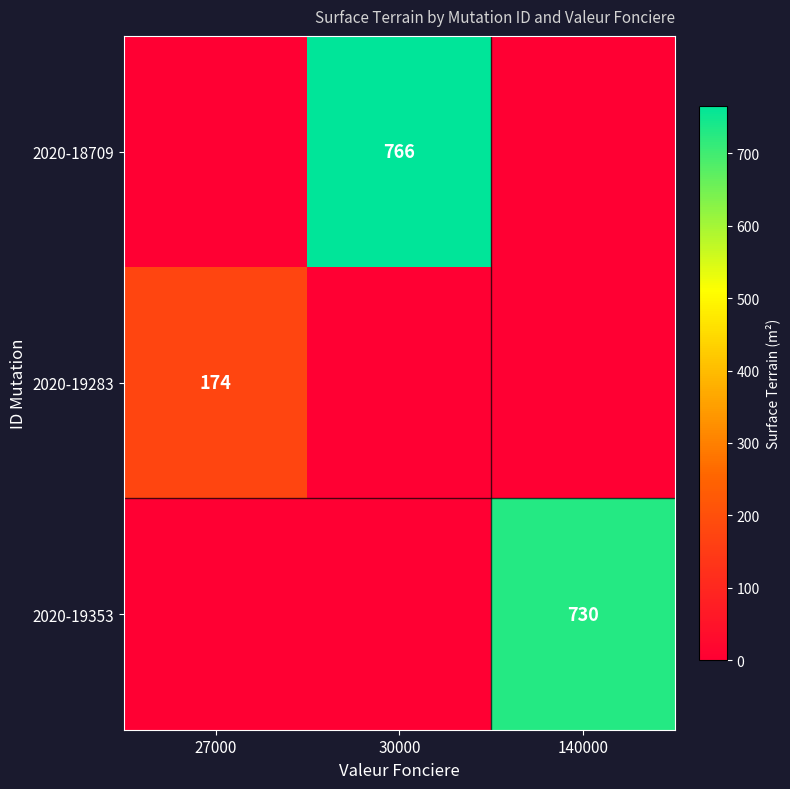

At which category does the chart reach its peak across all series?

30000